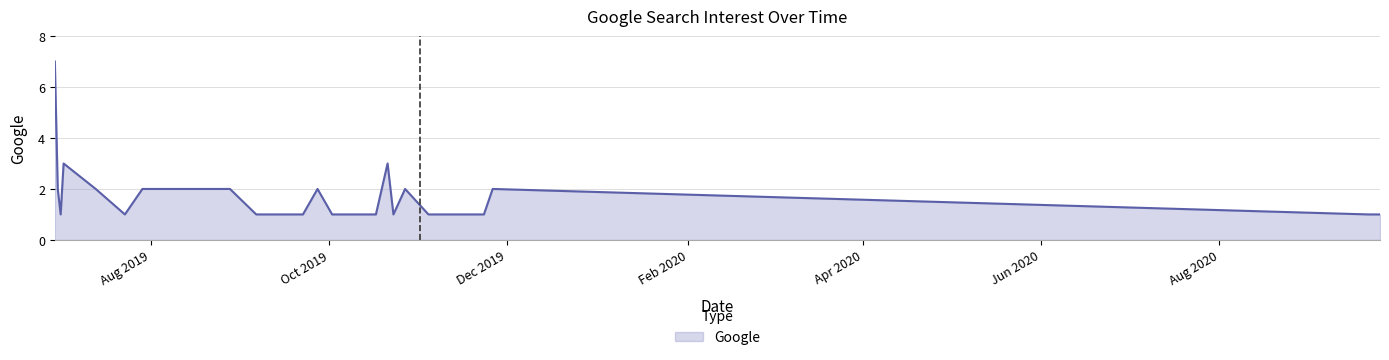

Reading left to right, transcribe all the data shown in this chart.

7	2	1	3	2	1	2	2	1	1	1	2	1	1	1	3	1	2	1	1	1	1	2	1	1	1